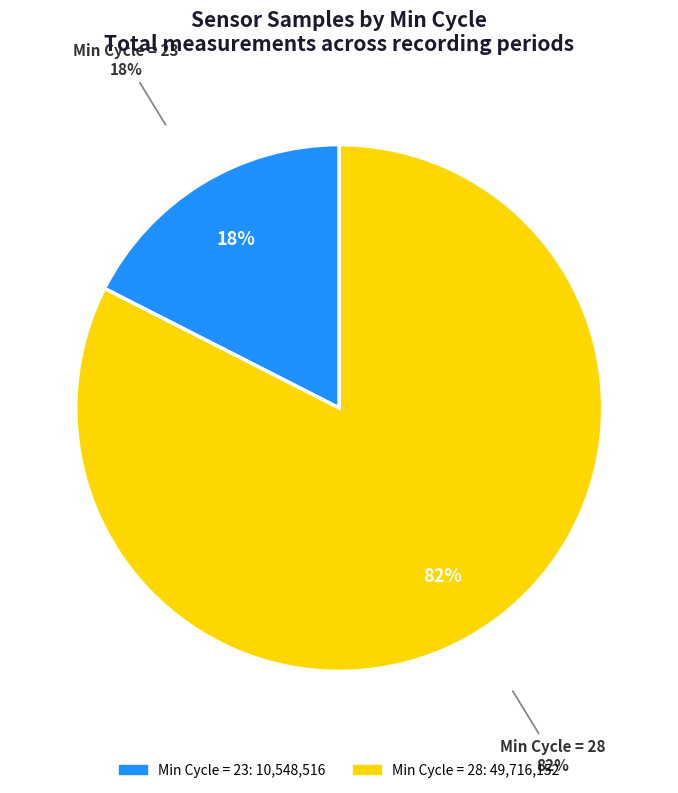

True or false: 28 accounts for 21% of the total.

False